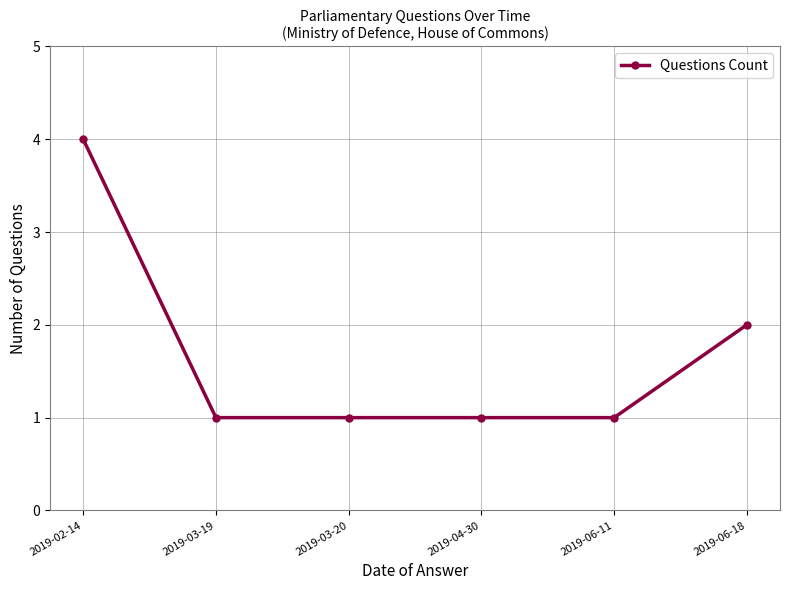

Read the value at 2019-06-18.

2